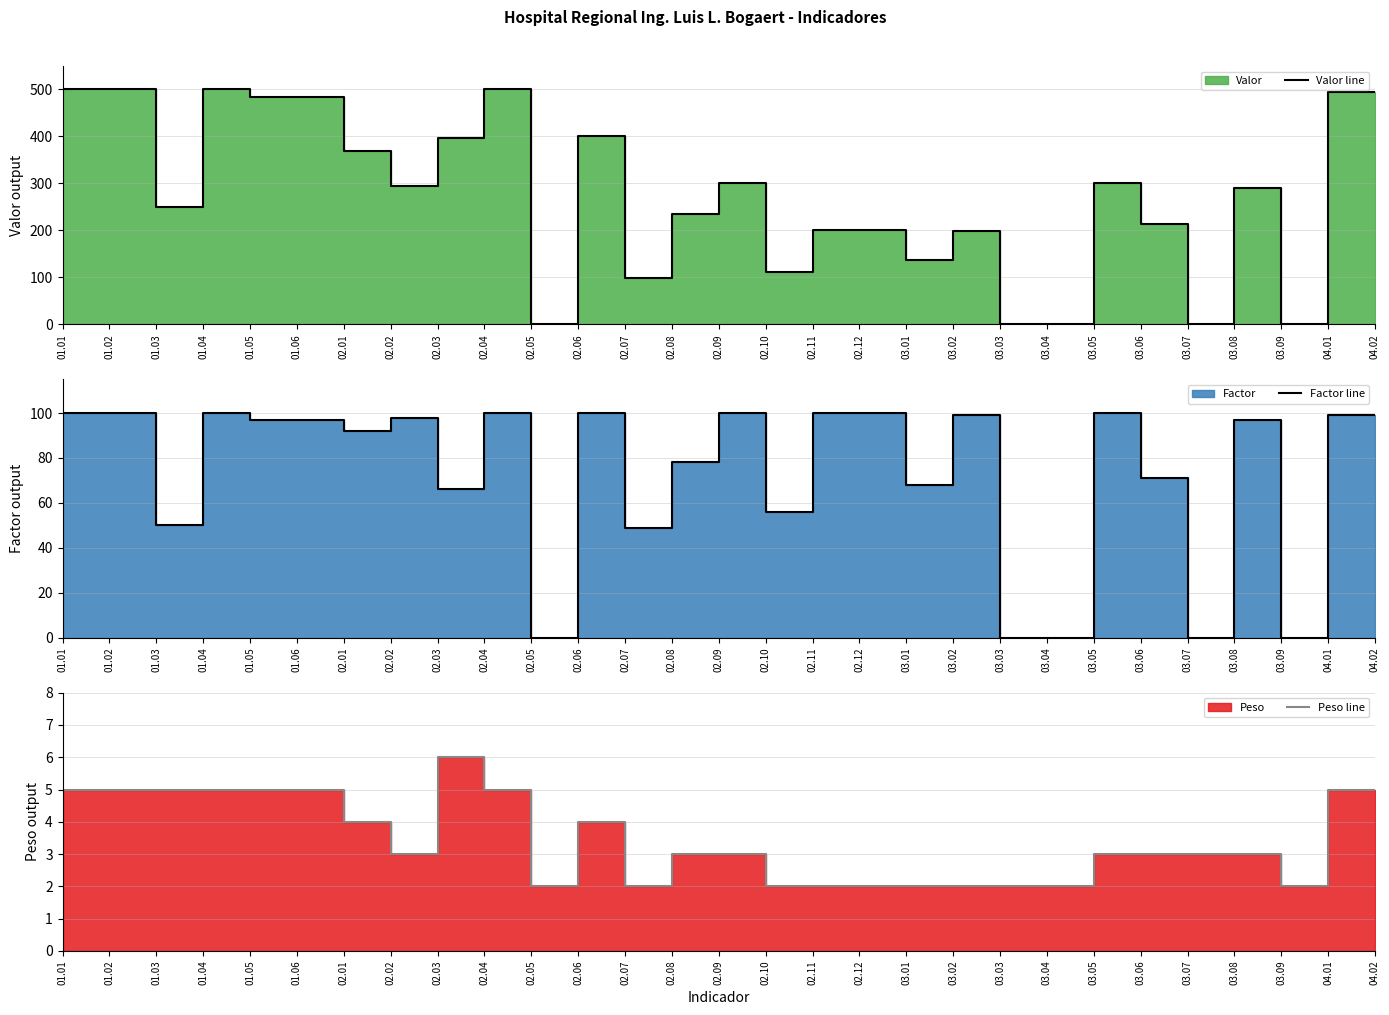

List the series in order of their peak value, lowest first.

Peso line, Factor line, Valor line